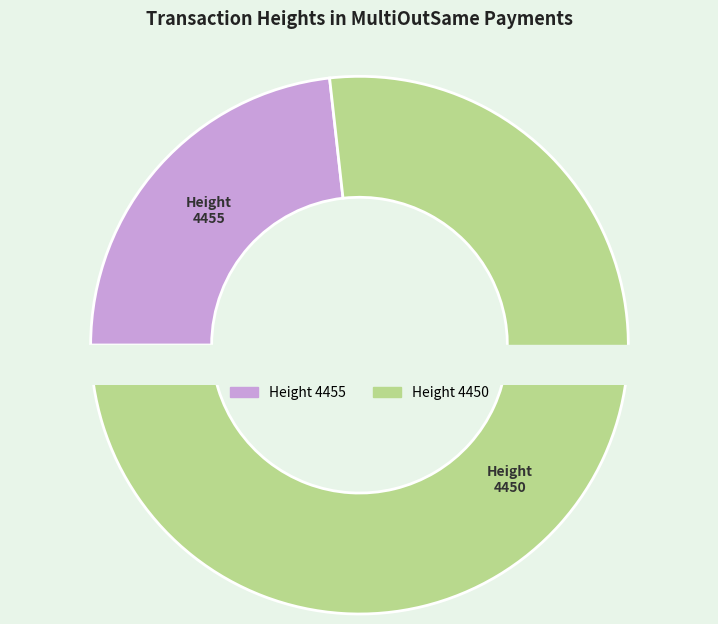

To the nearest percent, what percentage of the pie is 4450?

77%